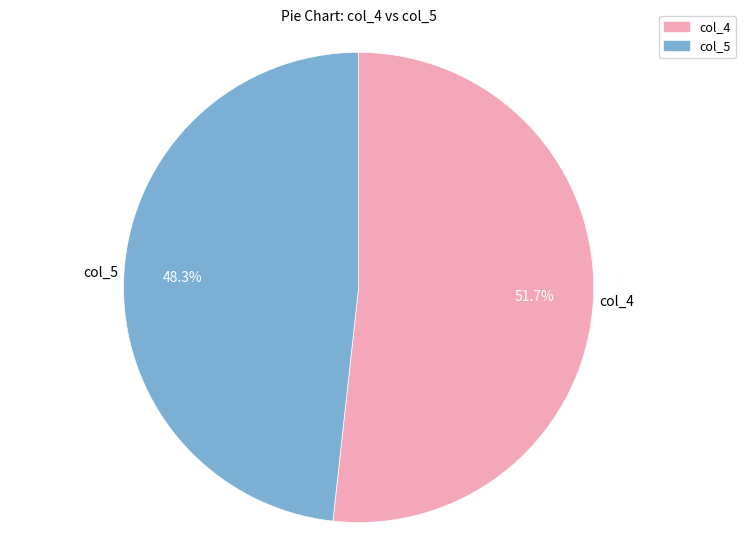

Is there a majority slice in this chart?

Yes